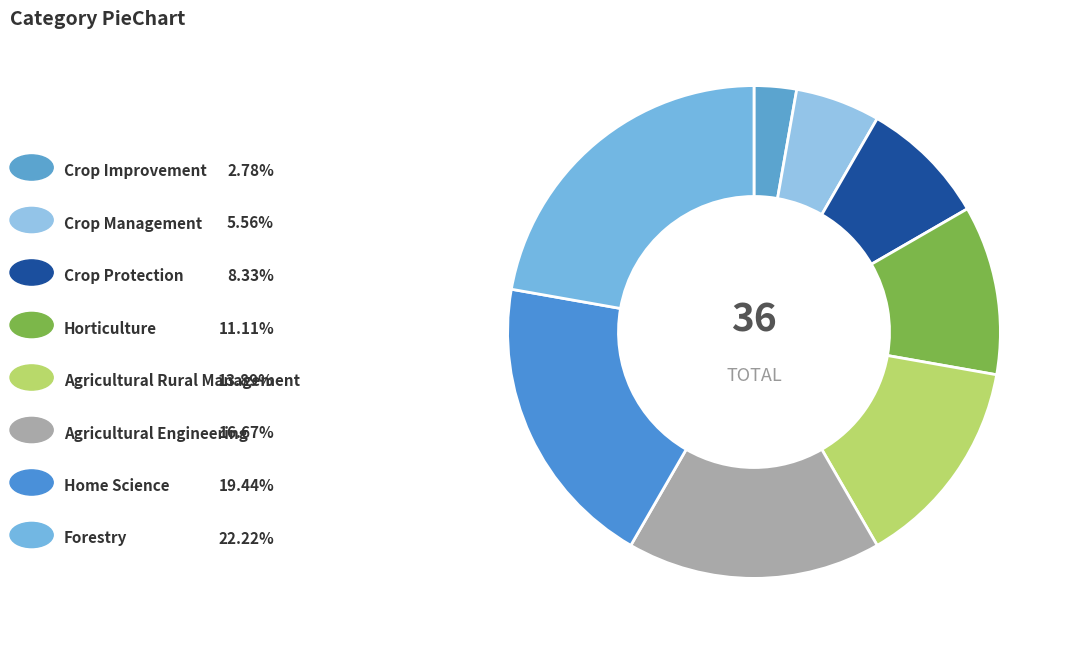

Count the number of slices in the pie.

8